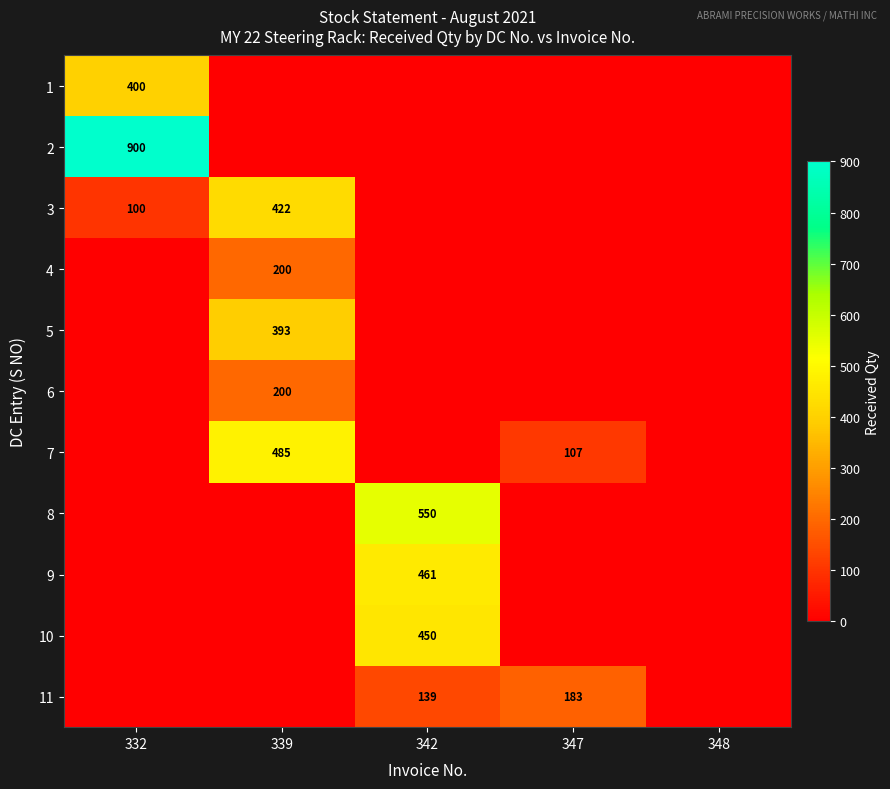

How many values in 9 are above zero?

1